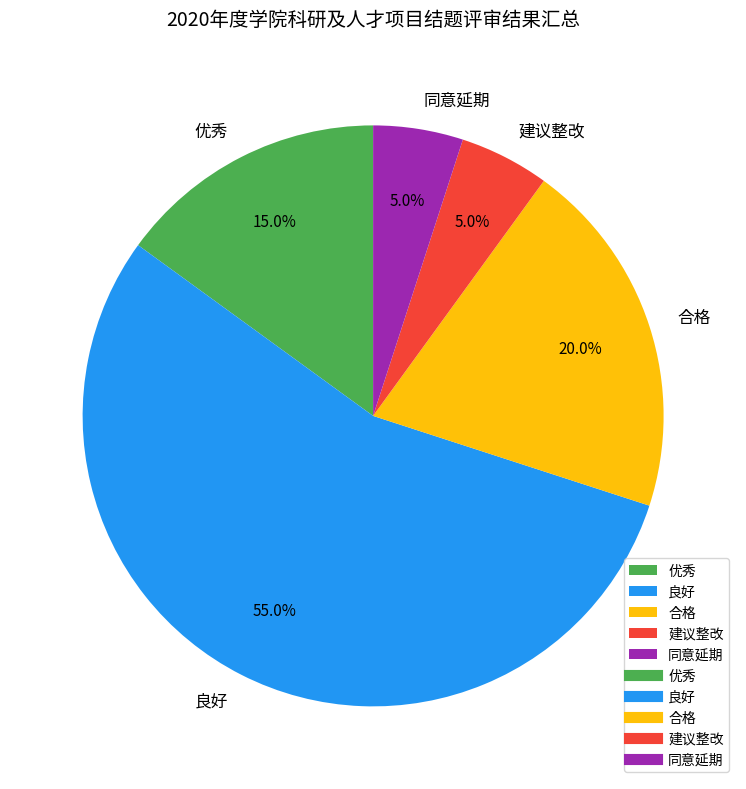

What percentage is the 优秀 slice, to the nearest percent?

15%